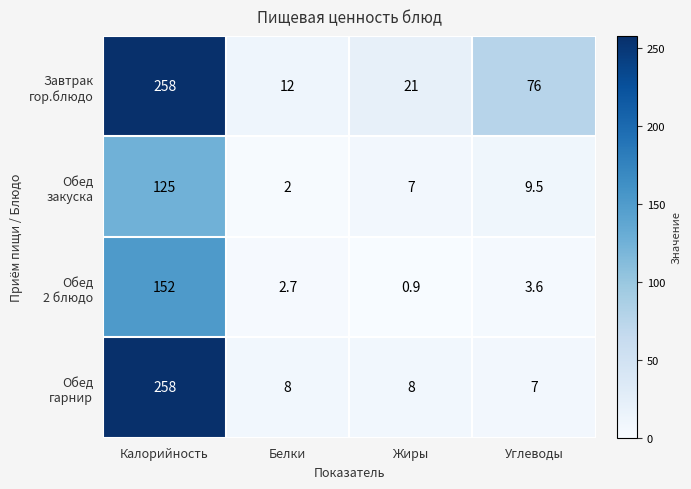

What is the difference between the highest and lowest values at Белки?

10.0